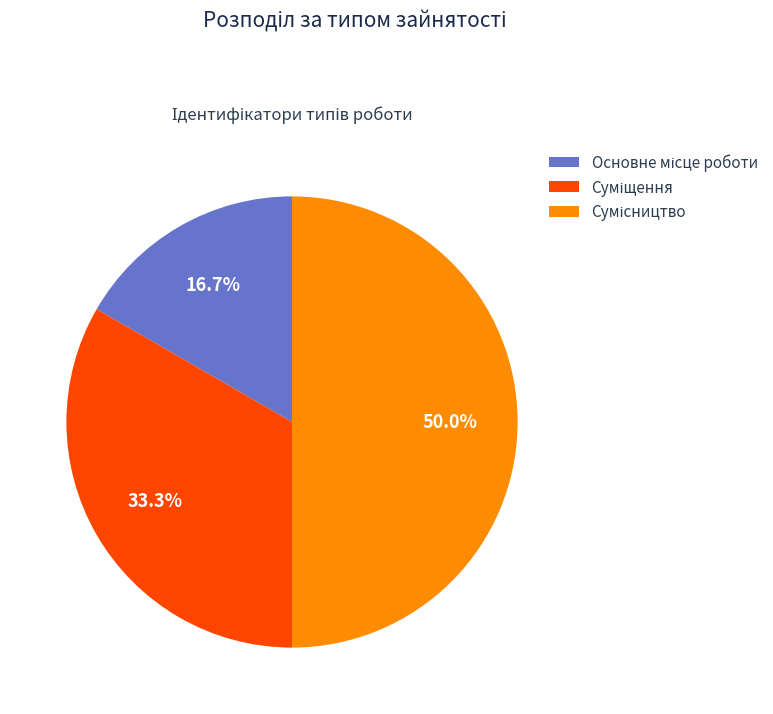

Is Сумісництво the majority of the pie?

No